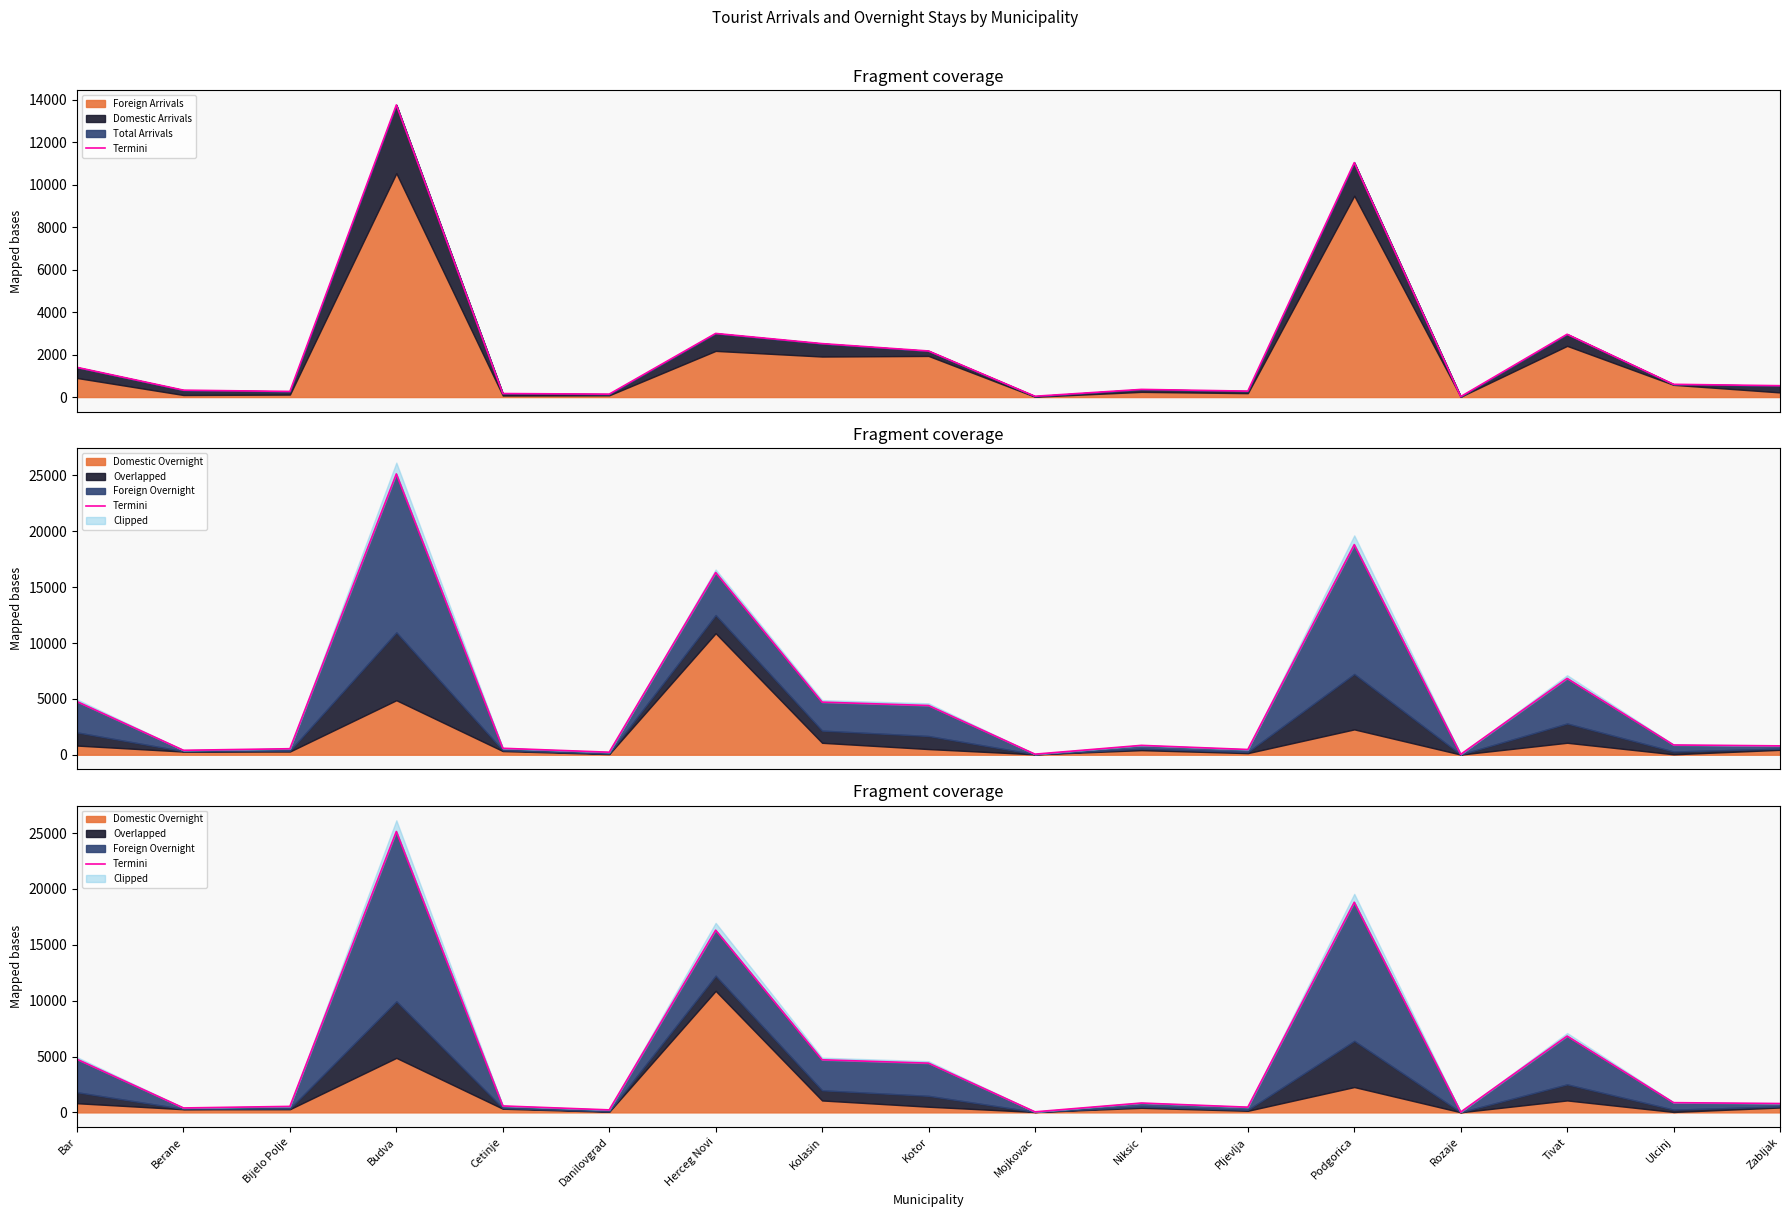

What is the sum of all values?

85779